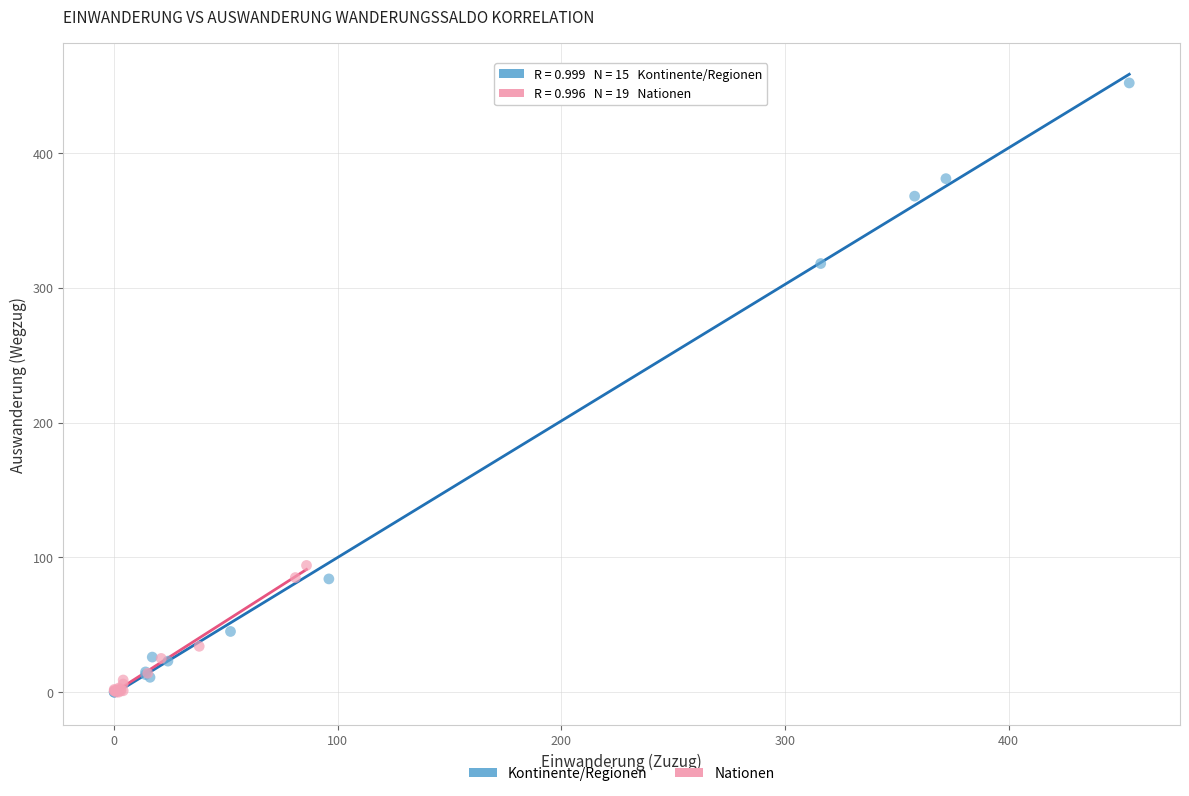

Which series reaches the maximum Y coordinate?

Kontinente/Regionen